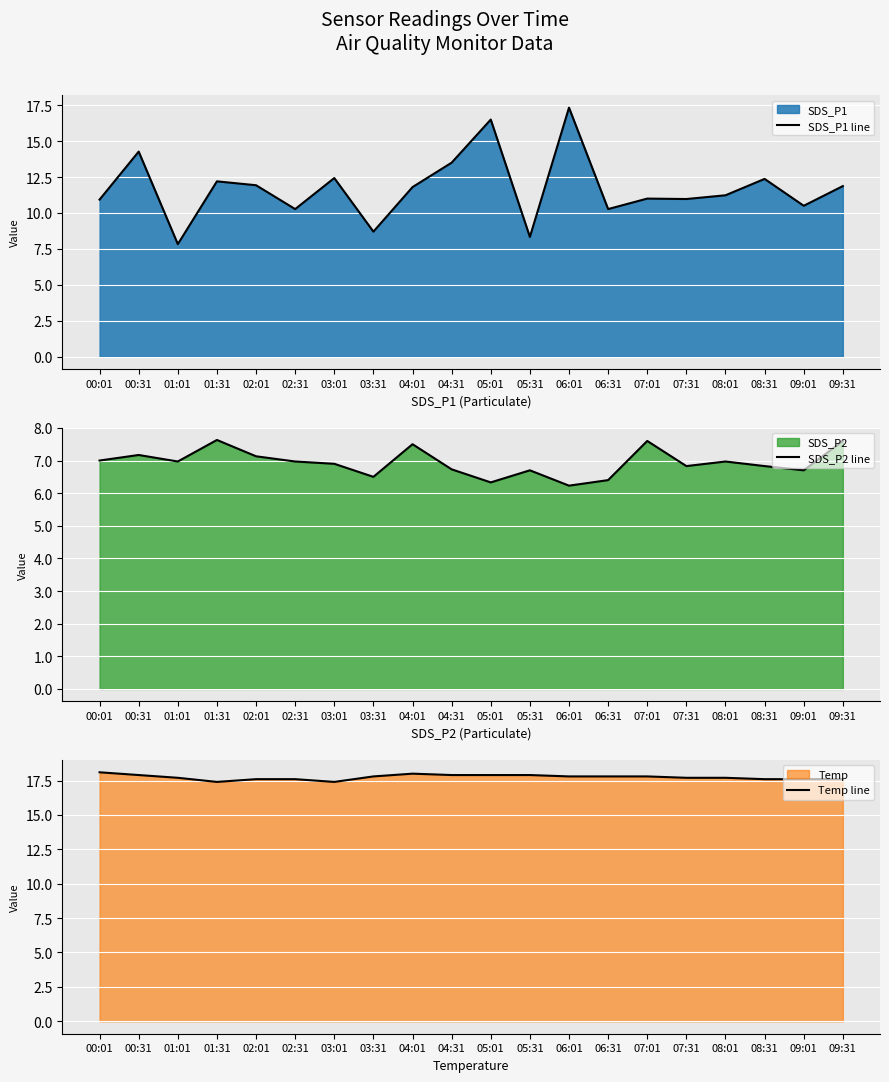

What are all the series names shown in the legend?

SDS_P1 line, SDS_P2 line, Temp line